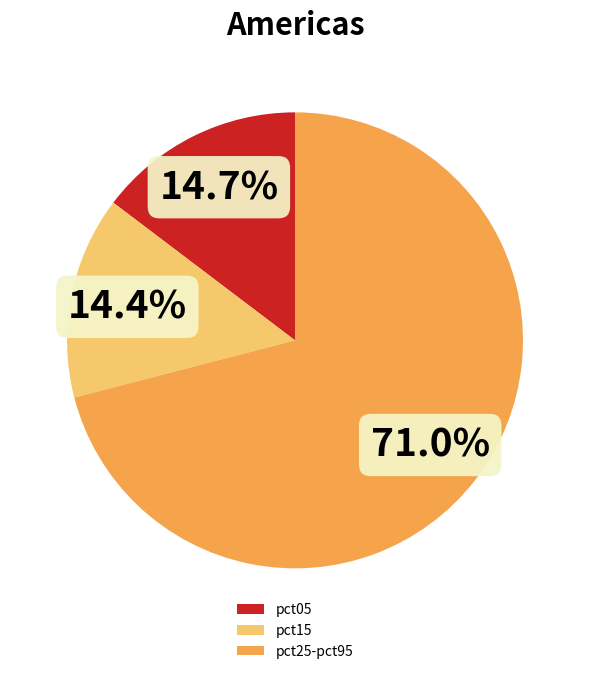

Does pct05 account for over 50% of the chart?

No